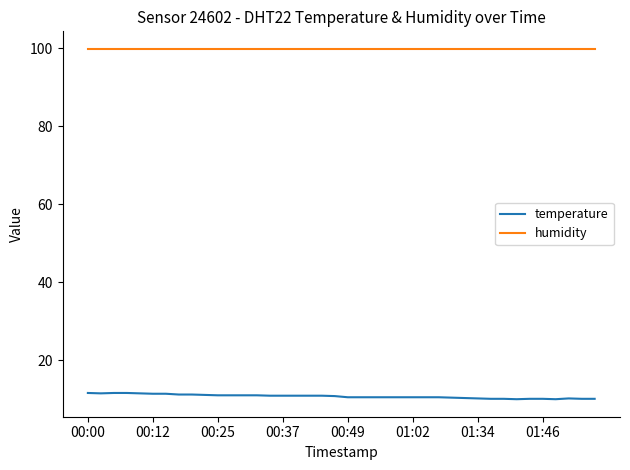

Which series has the largest range (max minus min)?

temperature